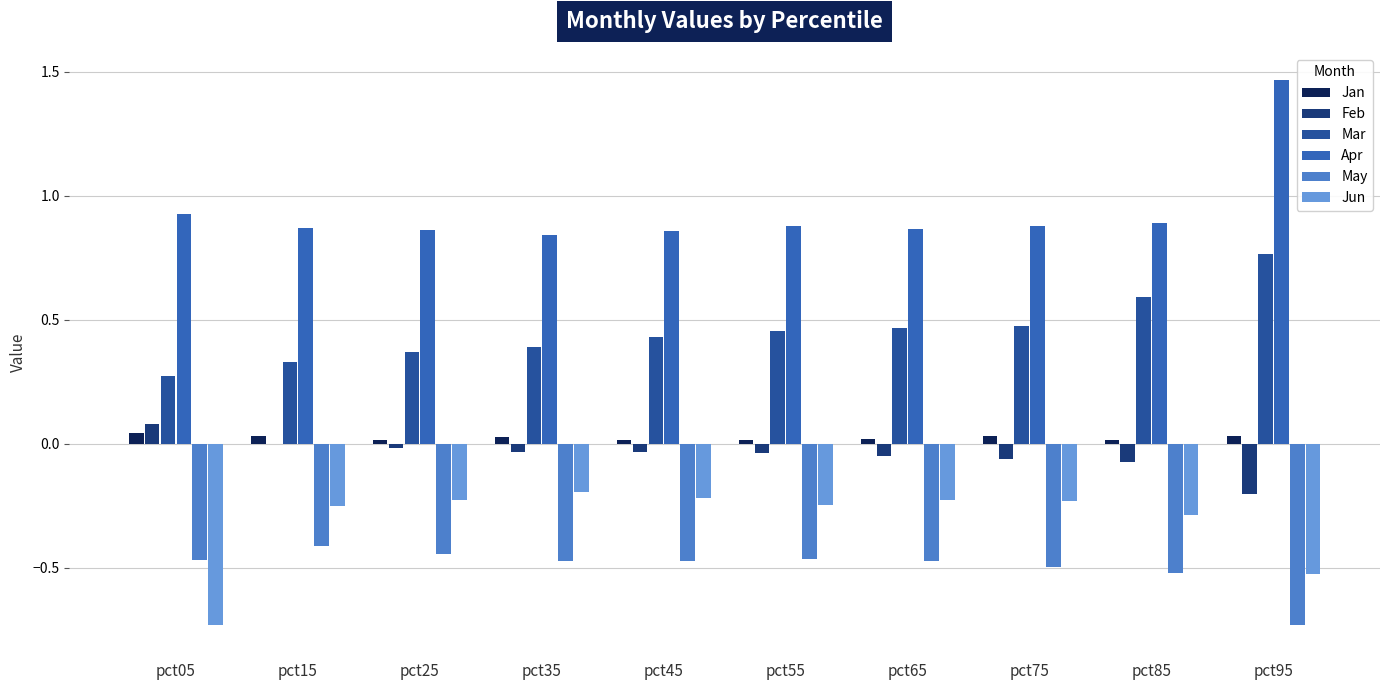

How many distinct data groups are displayed?

6